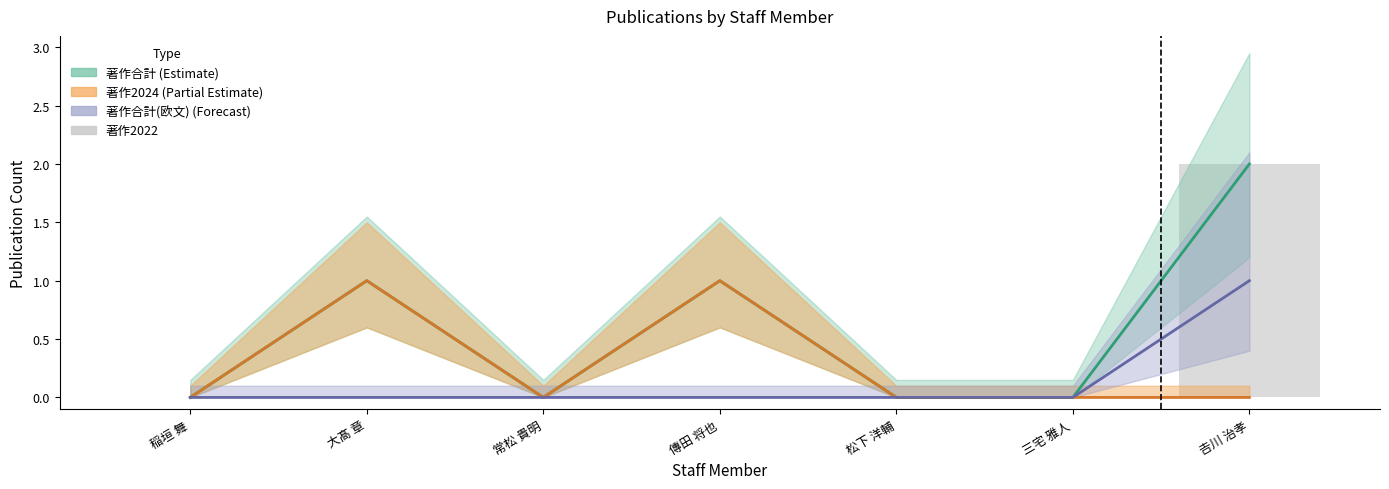

True or false: the data shows 0 at 三宅 雅人.

True